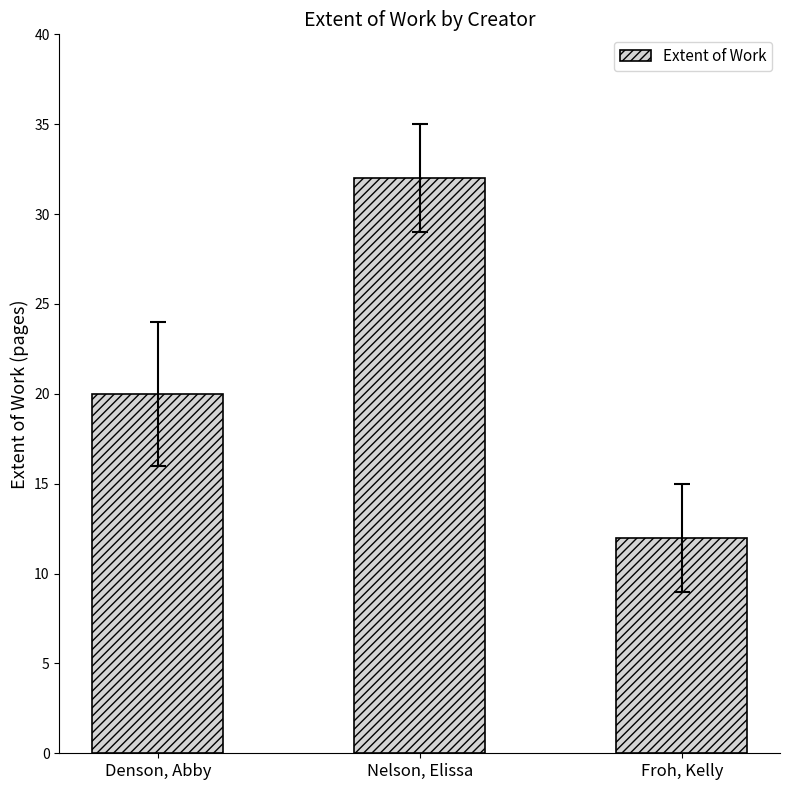

The value at Nelson, Elissa is 32. True or false?

True